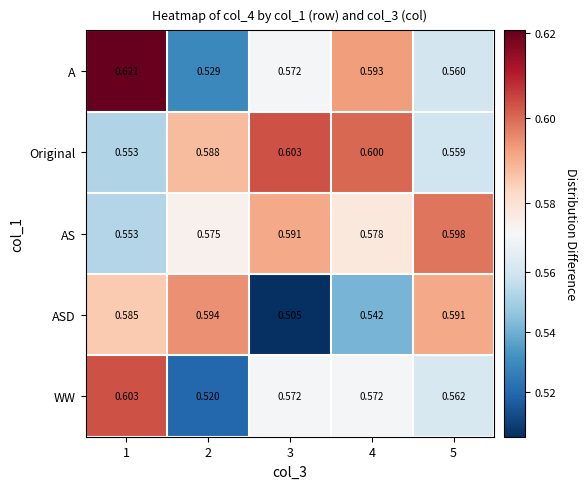

Which series has the largest total across all categories?

Original